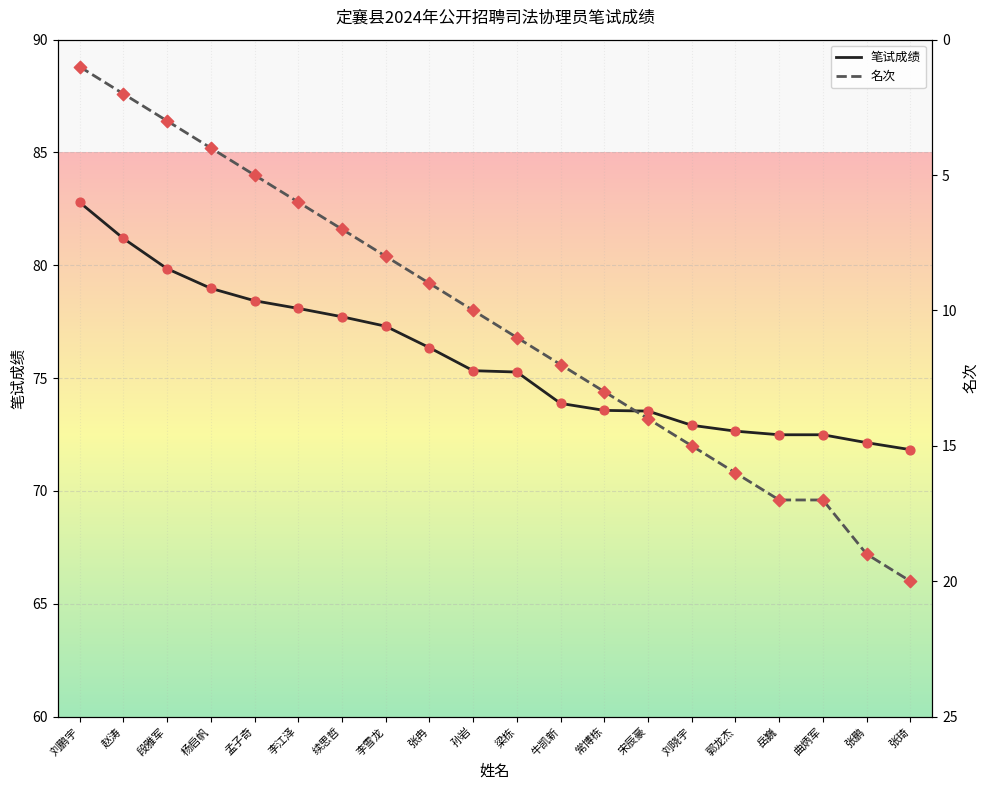

Which series has the widest spread of Y values?

名次